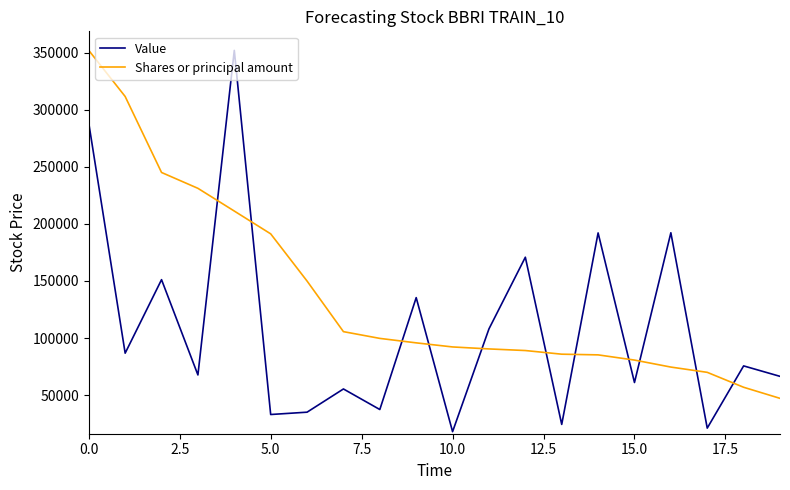

Which series ends up on top after the final intersection of Shares or principal amount and Value?

Value